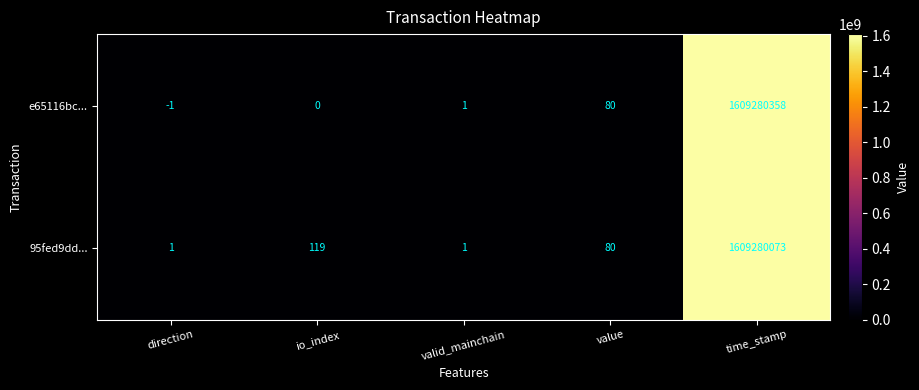

Read the 95fed9dd... value at io_index, to the nearest 100.

100